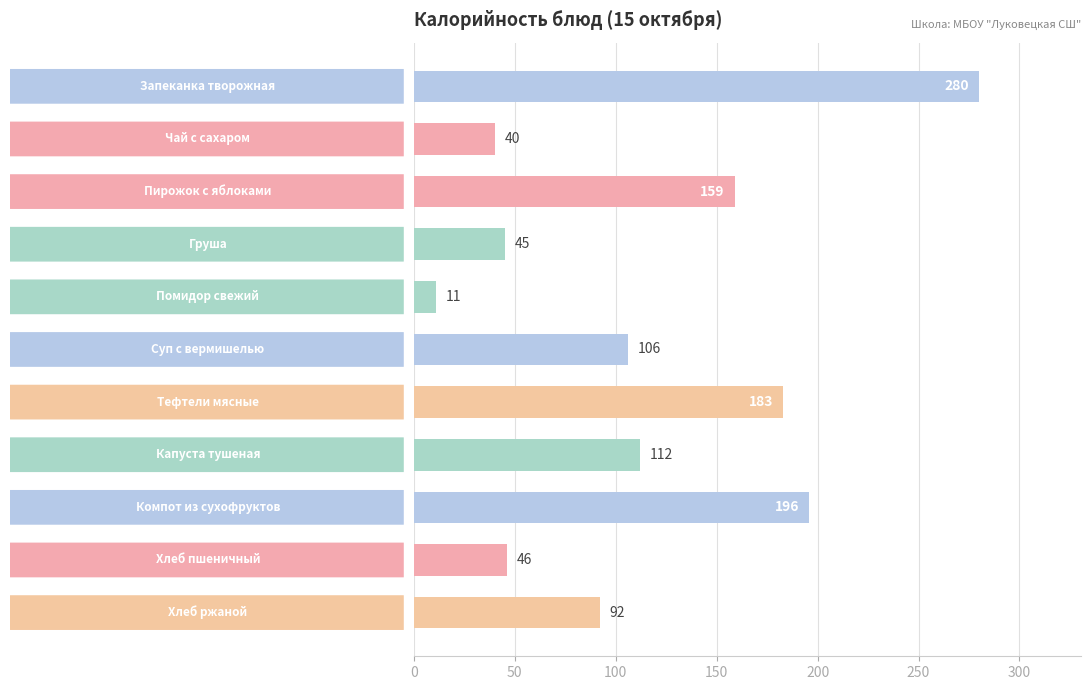

What is the smallest value displayed?

11